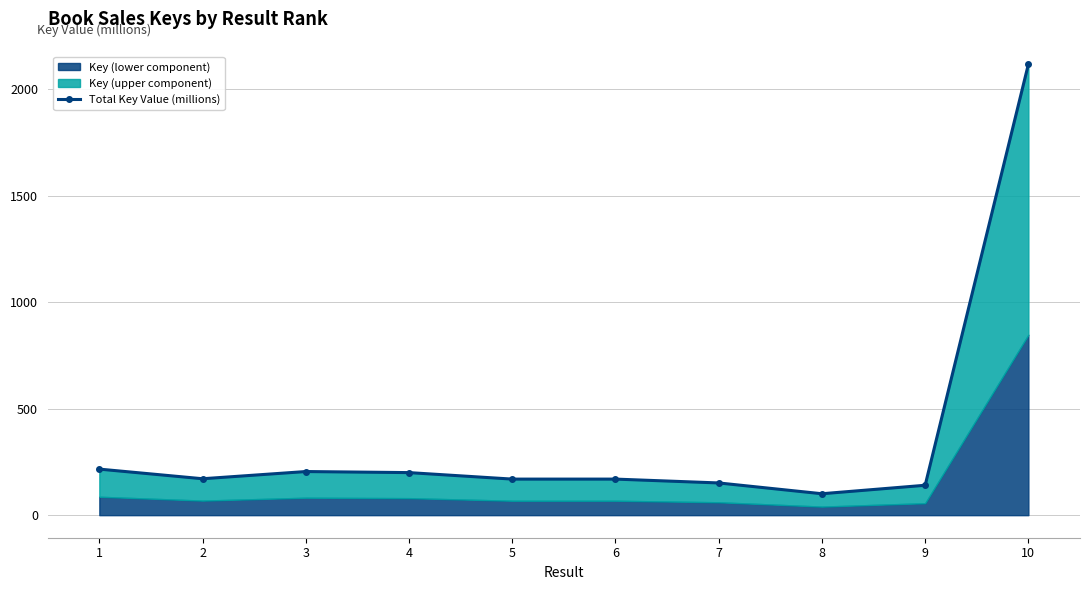

How many points are lower than both their immediate neighbors (excluding endpoints)?

2